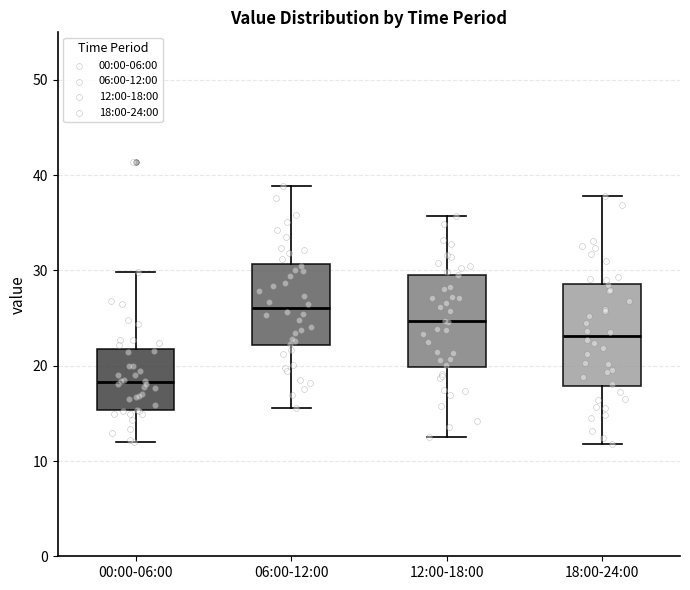

Reading left to right, transcribe this box plot: for each box, give where its median line is, the range the box spans, and where its two whiskers end, as read against the y-axis. The values are not printed on the chart, so give them approximately, as read against the axis.

00:00-06:00: median 18, box 15 to 22, whiskers 12 to 30
06:00-12:00: median 26, box 22 to 31, whiskers 16 to 39
12:00-18:00: median 25, box 20 to 30, whiskers 13 to 36
18:00-24:00: median 23, box 18 to 29, whiskers 12 to 38